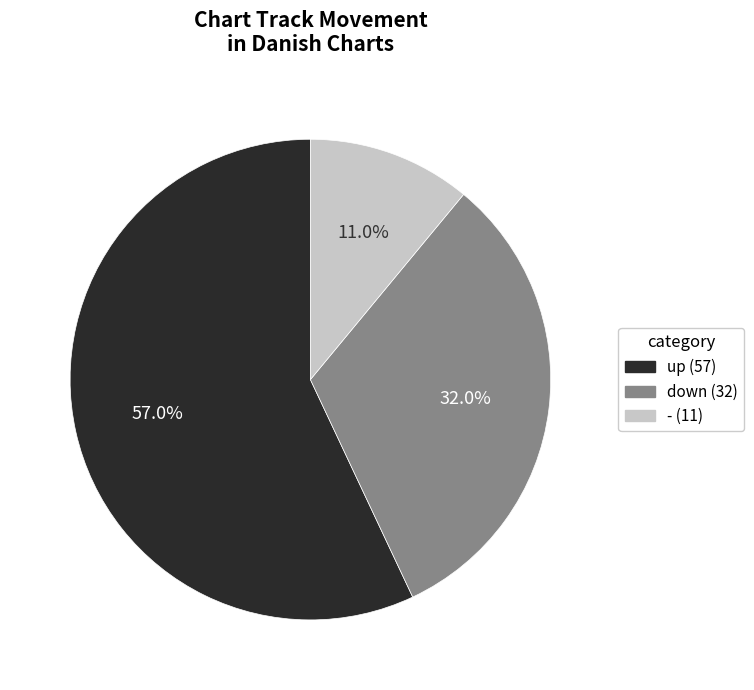

What is the smallest slice in the pie chart?

-